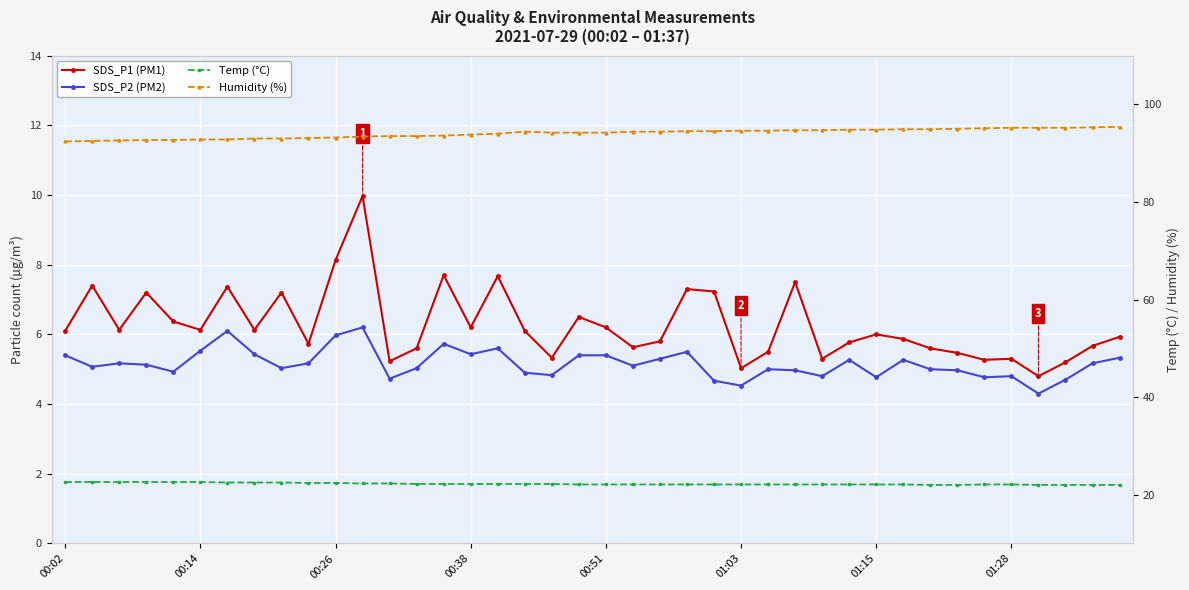

What position from the left is 01:03?

26